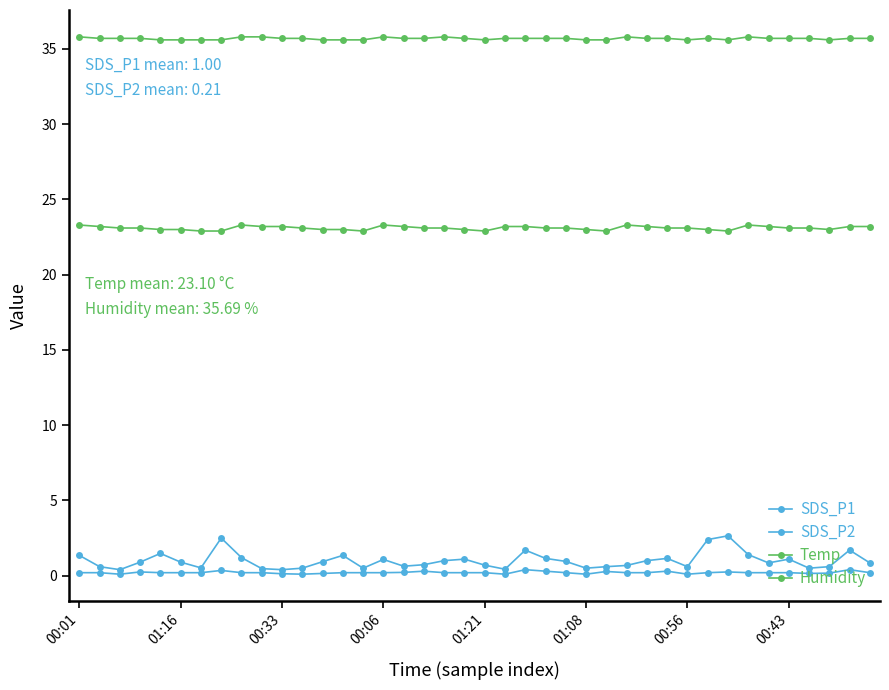

Does the chart display data point markers on the line(s)?

Yes